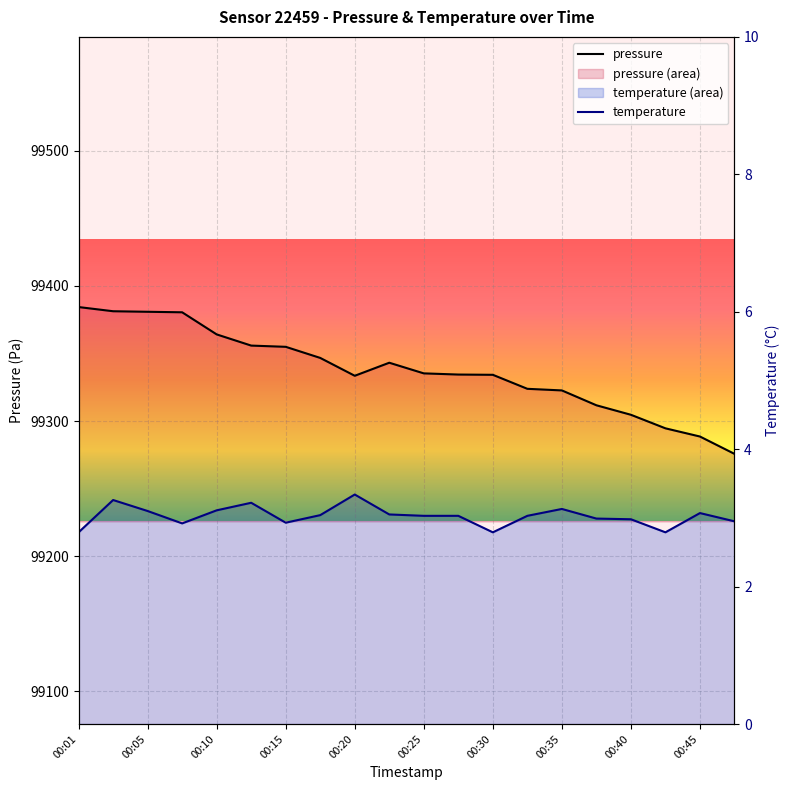

What are all the series names shown in the legend?

pressure, temperature